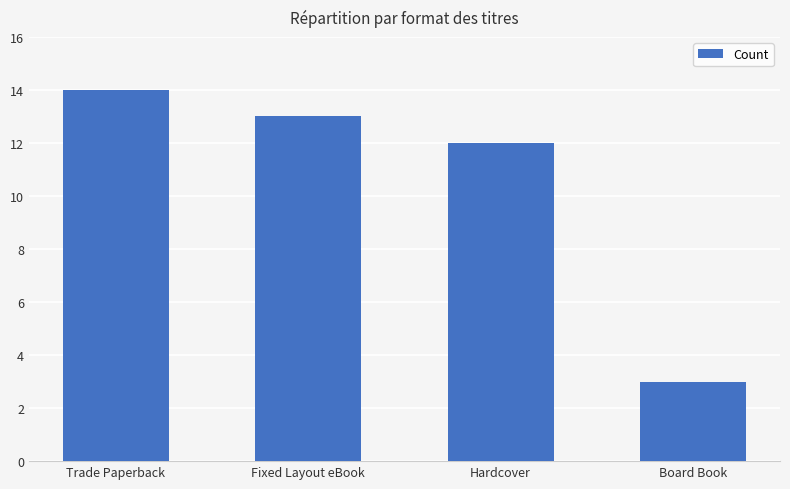

Reading right to left, what are all the values shown in this chart?

3	12	13	14